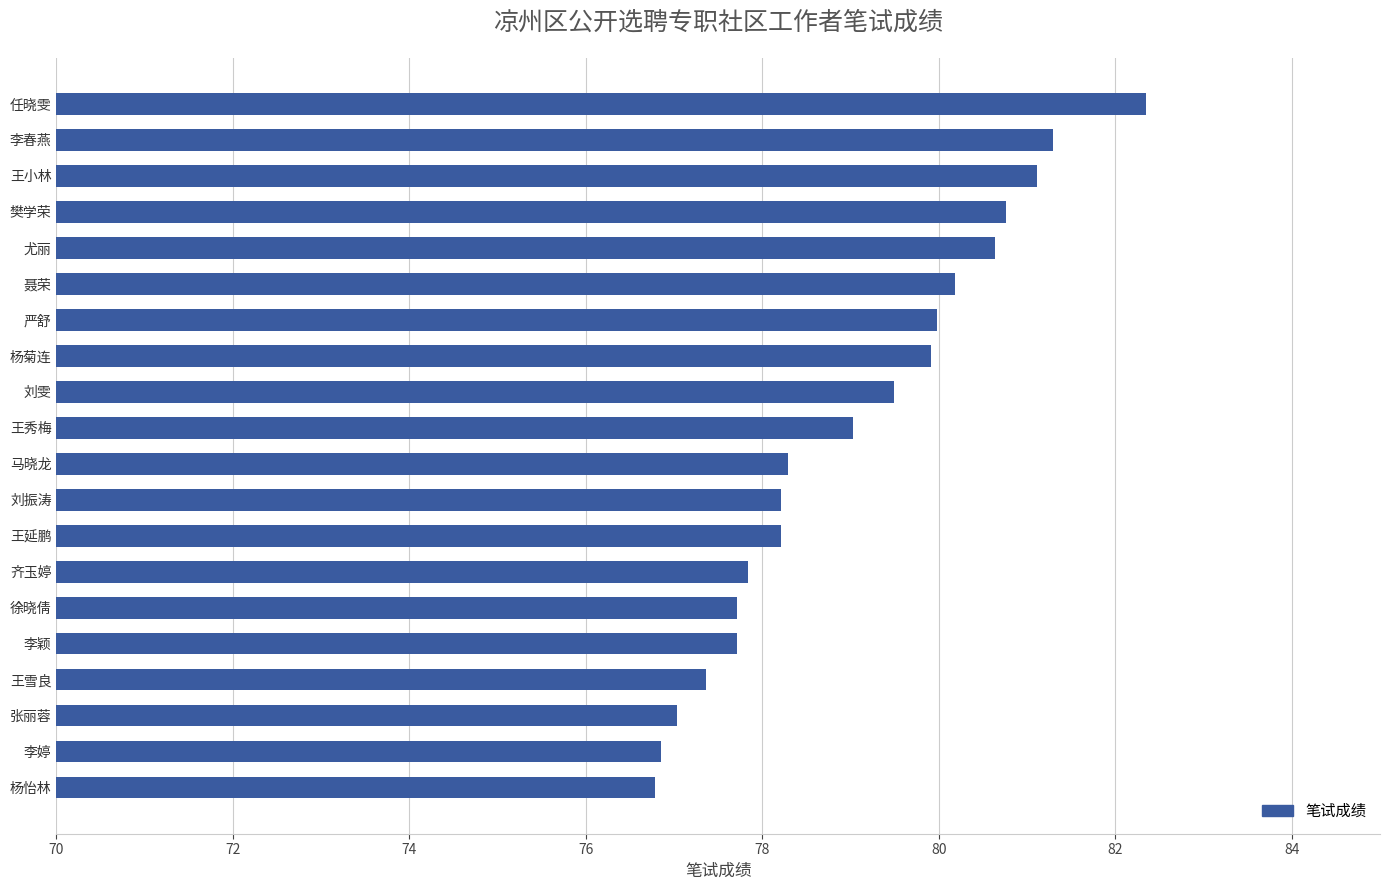

What is the sum of all values?

1580.7